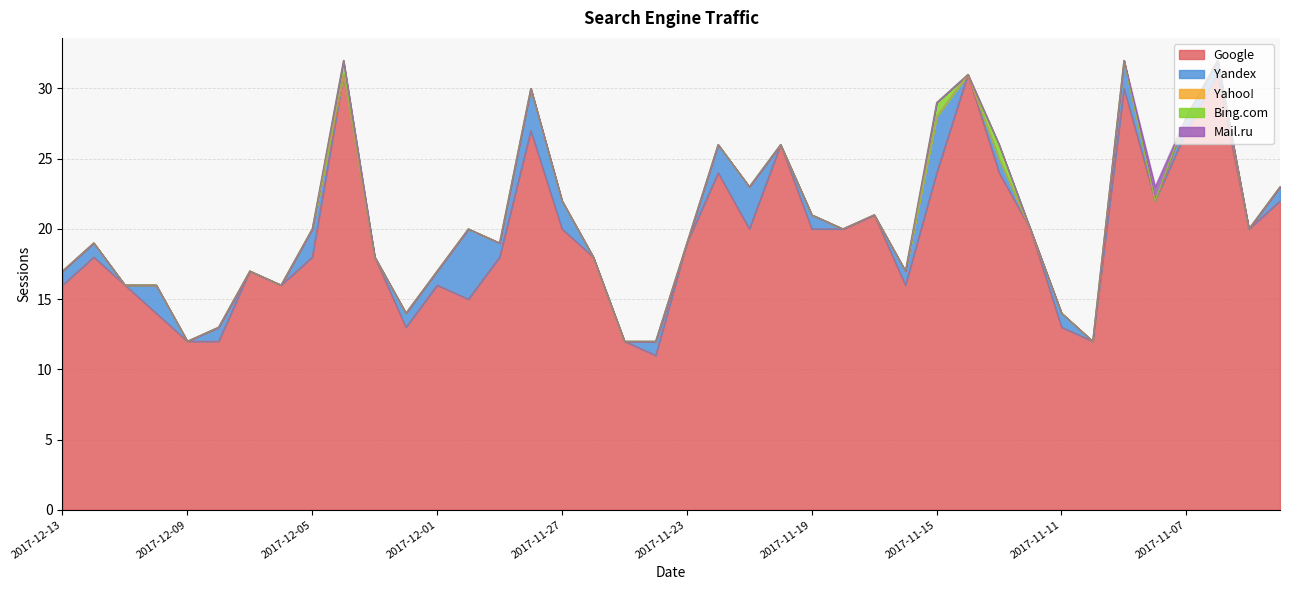

How many data points in Mail.ru are above 0?

1